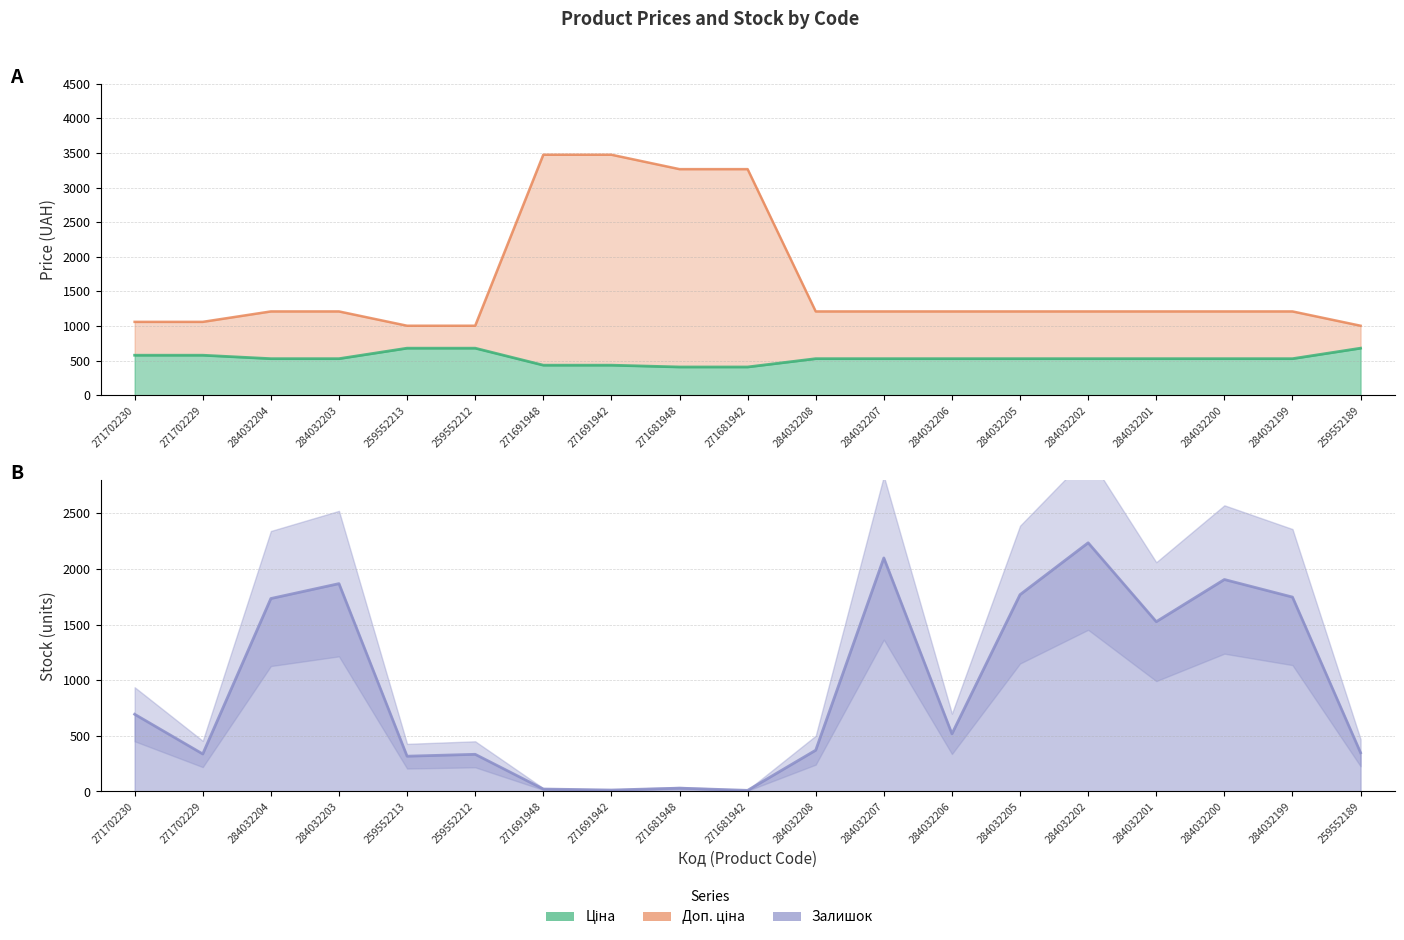

What is the total value across all series at 271702229?

1975.1